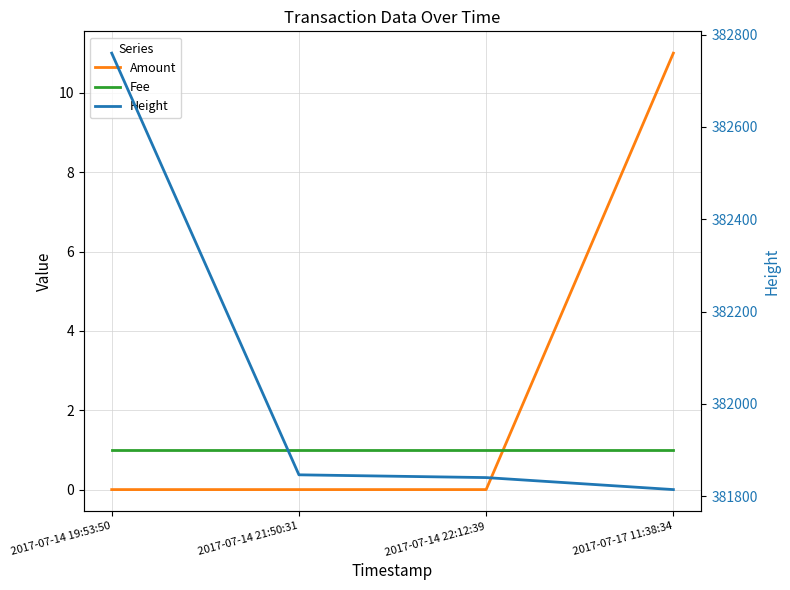

Is the value of Amount at 2017-07-14 22:12:39 greater than the value of Fee at 2017-07-17 11:38:34?

No